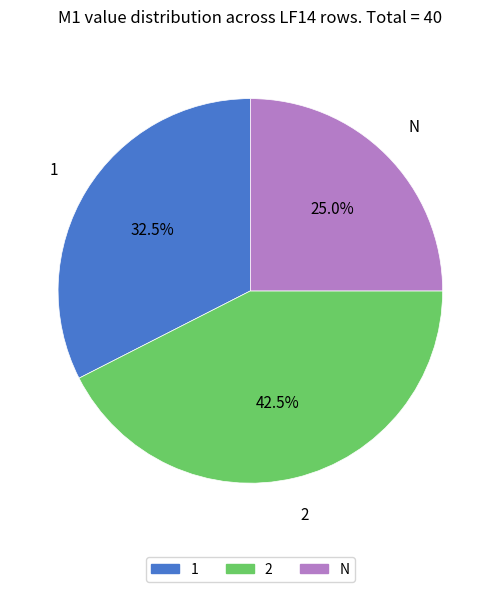

Does any single category account for the majority?

No